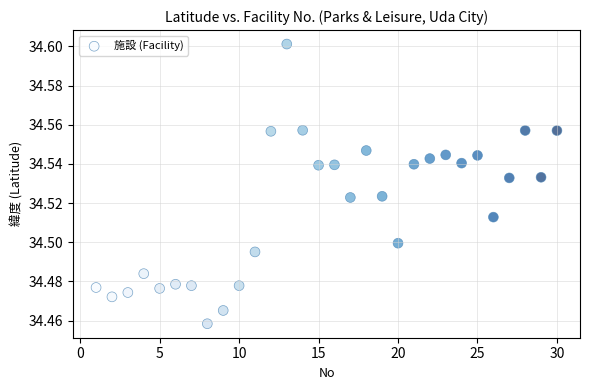

What is the range of X values (max minus min)?

29.0